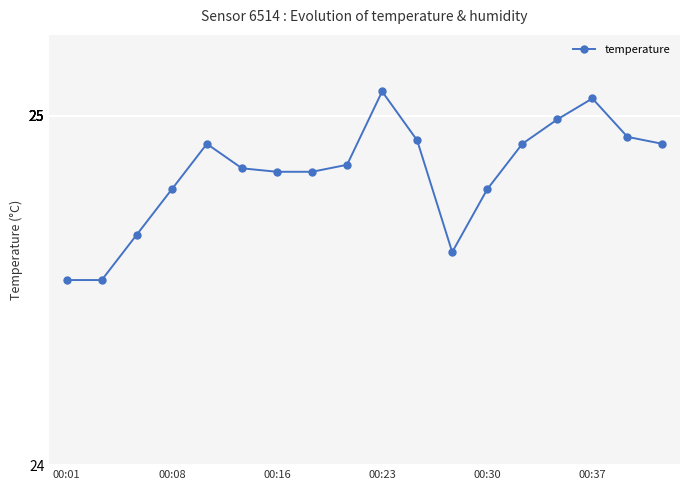

True or false: there are more than 2 points higher than both neighbors.

True